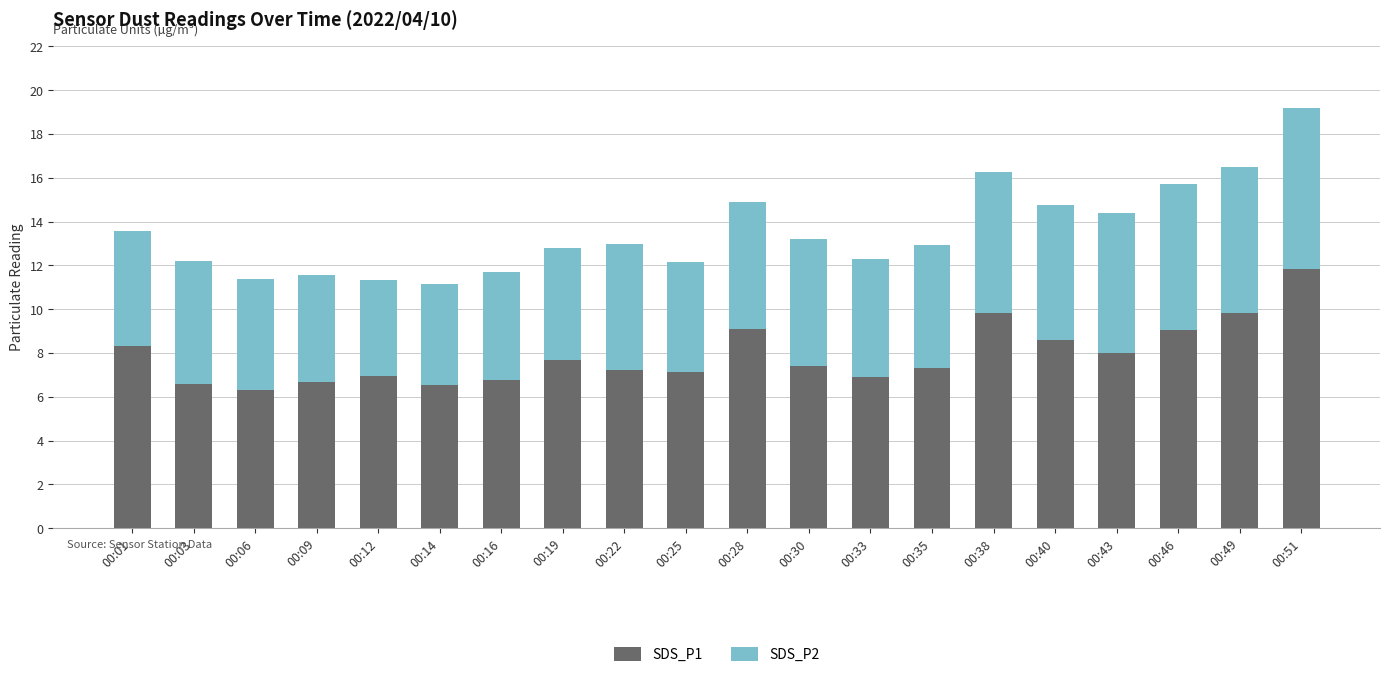

Is it true that SDS_P1 equals 10.5 at 00:14?

False